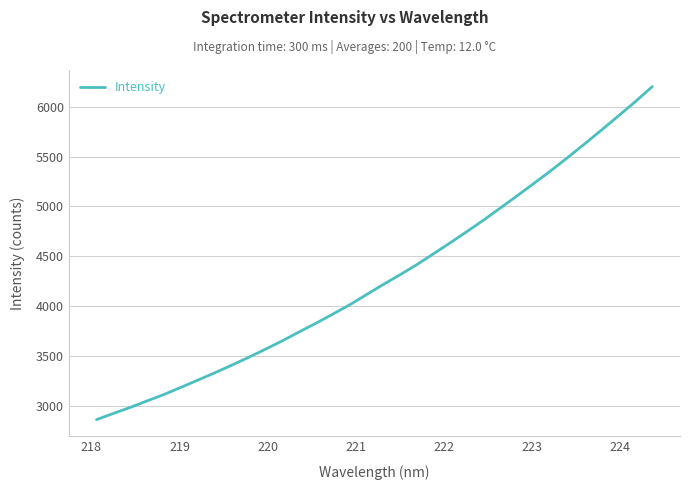

What is the minimum value shown in the chart?

2861.3